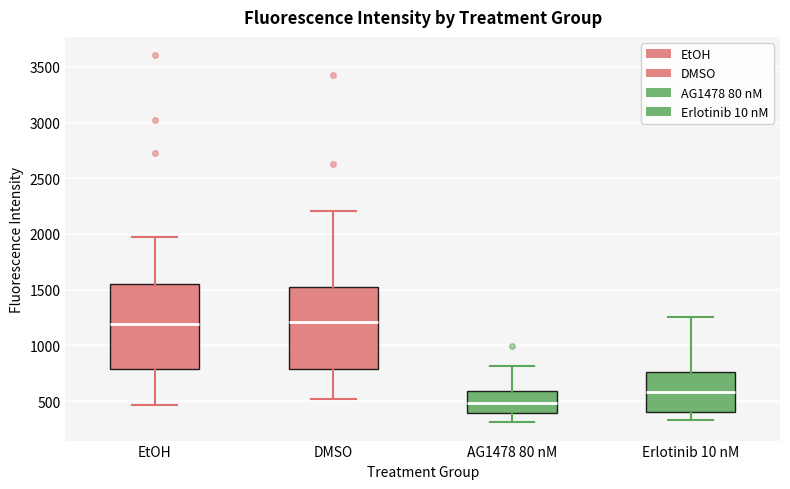

Reading left to right, read every box against the y-axis: the position of its median line, the range the box covers, and the ends of its whiskers. The values are not printed on the chart, so give them approximately, as read against the axis.

EtOH: median 1200, box 800 to 1550, whiskers 450 to 2000
DMSO: median 1200, box 800 to 1500, whiskers 500 to 2200
AG1478 80 nM: median 500, box 400 to 600, whiskers 300 to 800
Erlotinib 10 nM: median 600, box 400 to 750, whiskers 350 to 1250